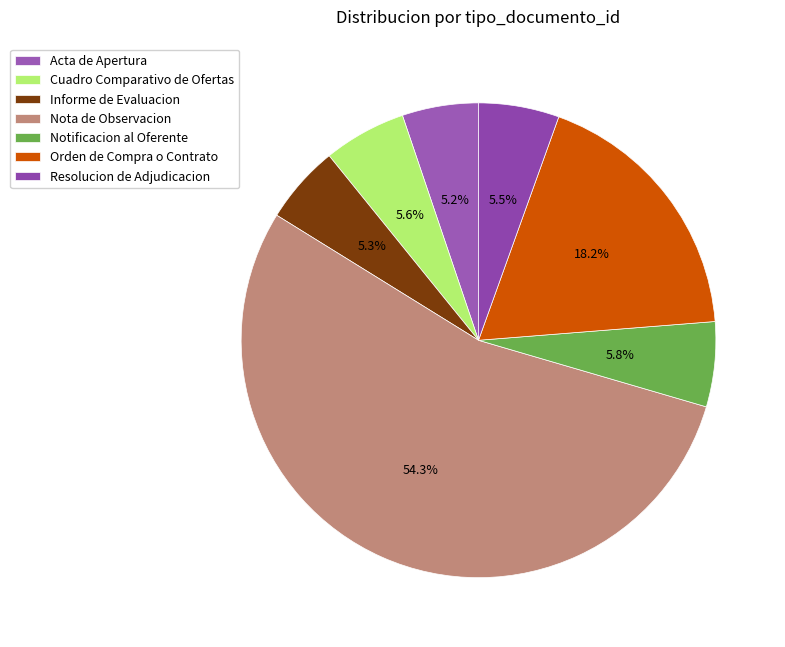

True or false: Acta de Apertura accounts for 5% of the total.

True